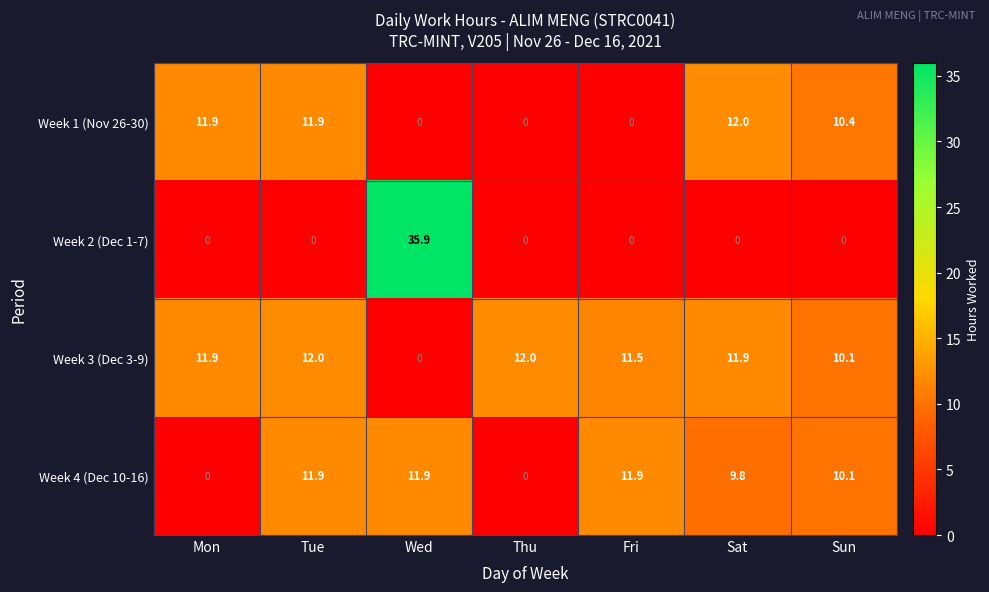

What is the spread (max minus min) of values at Sat?

12.0